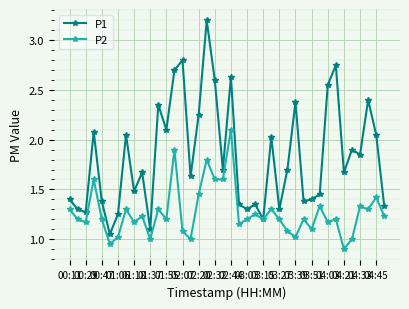

What is the maximum value for P1?

3.2